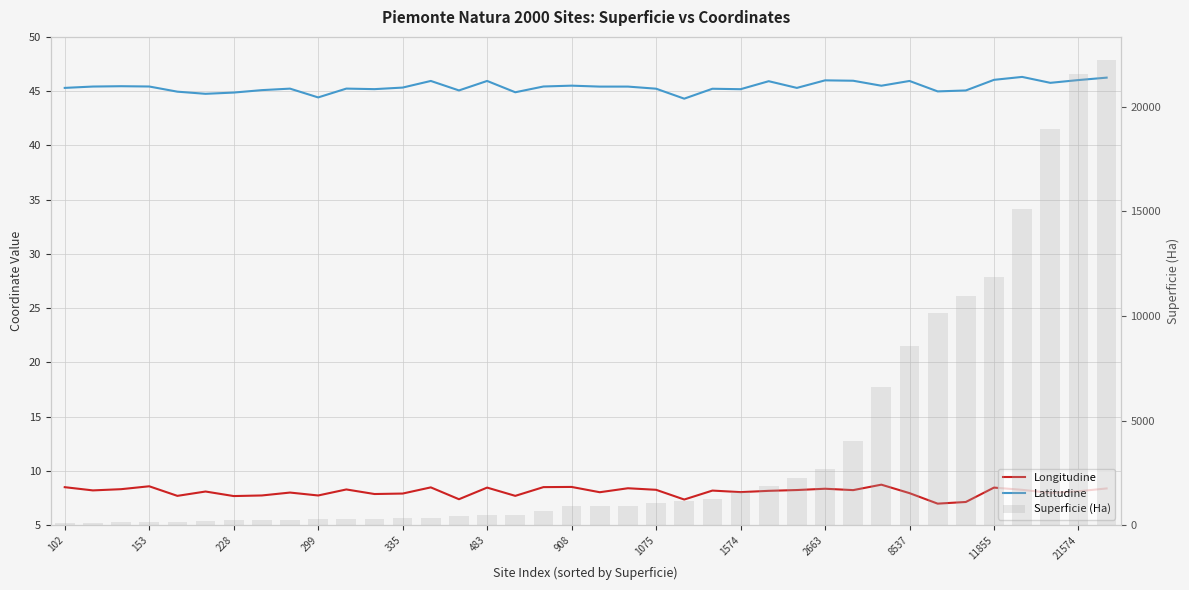

The value of Longitudine at 16 is 7.7. True or false?

True